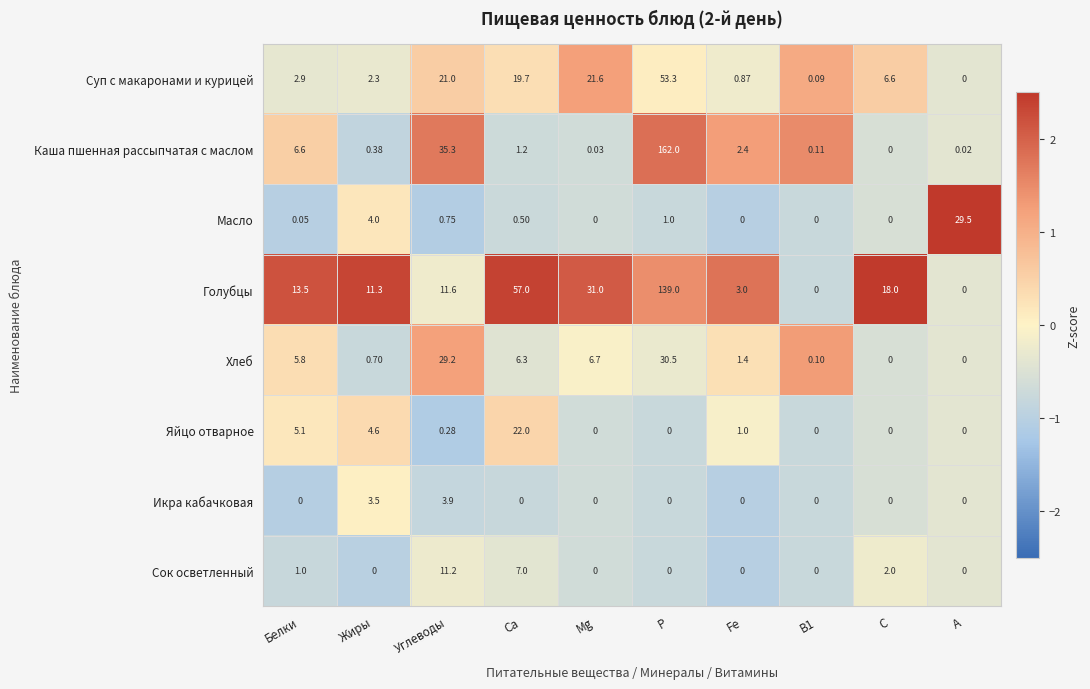

How many data points does each series have?

10